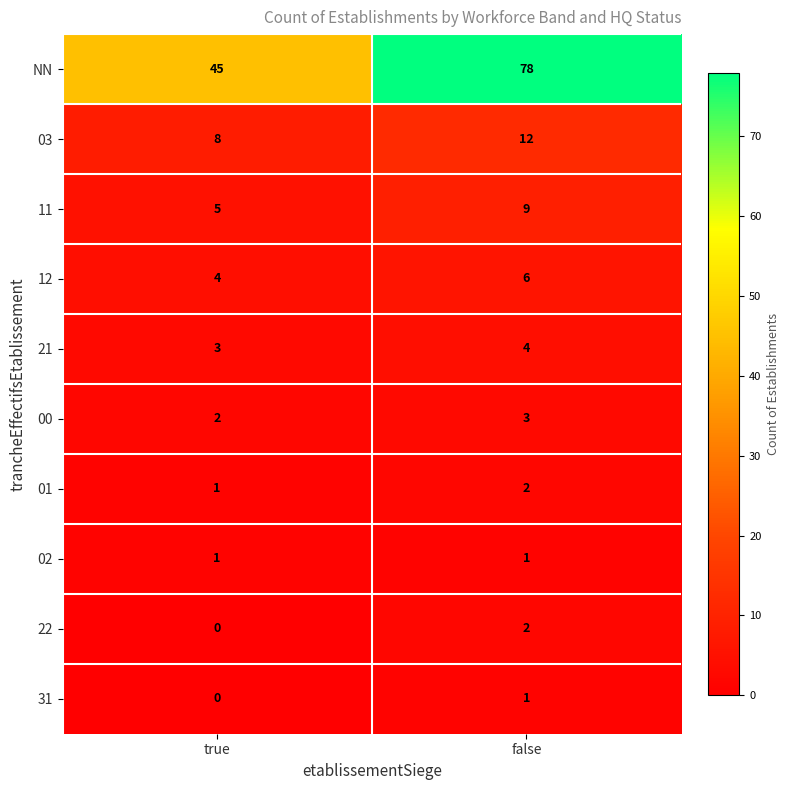

Is it true that NN equals 69 at true?

False